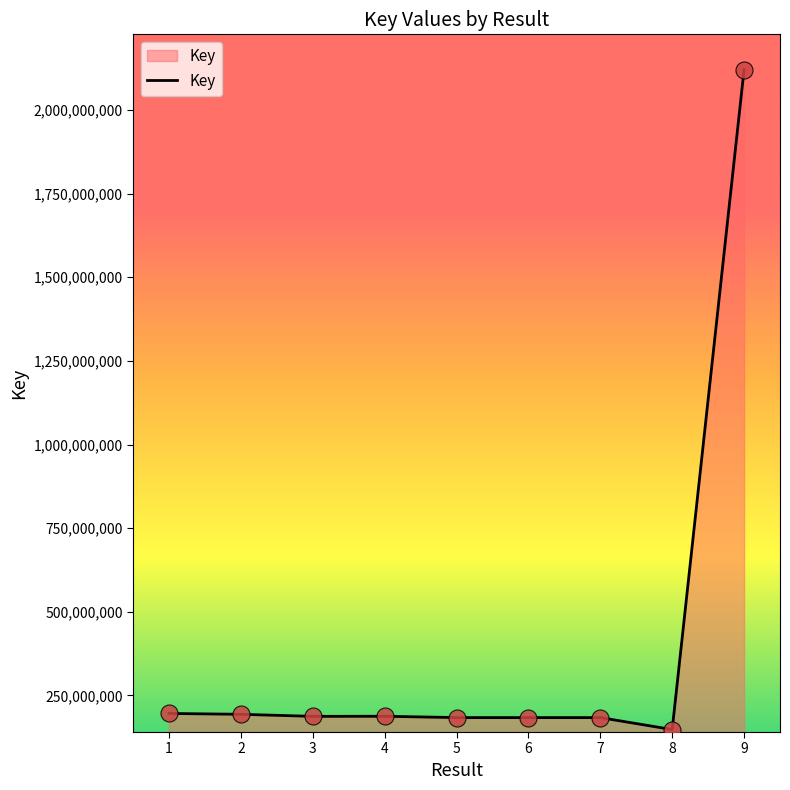

Approximately how many times larger is the value at 6 compared to 9?

0.1